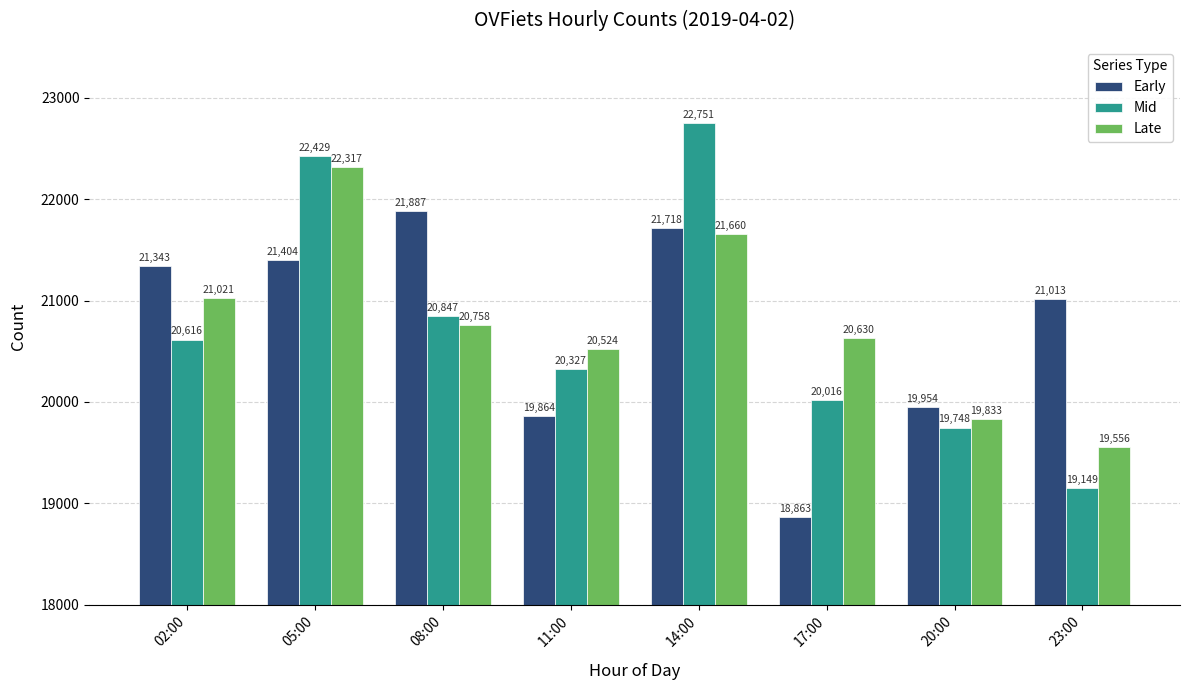

Are the bars grouped side by side (vs. stacked)?

Yes